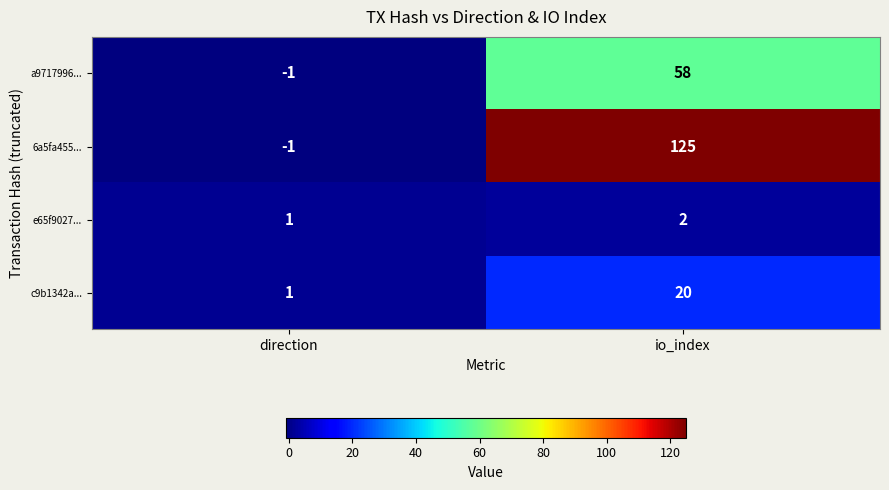

How many categories are shown in the chart?

2